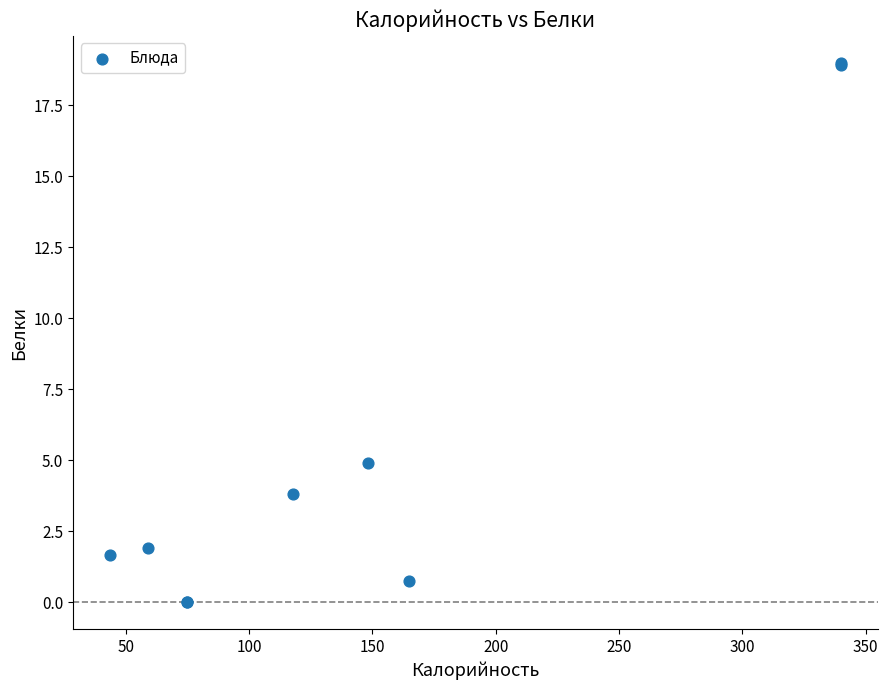

What Y value in the scatter plot is closest to 9?

4.9